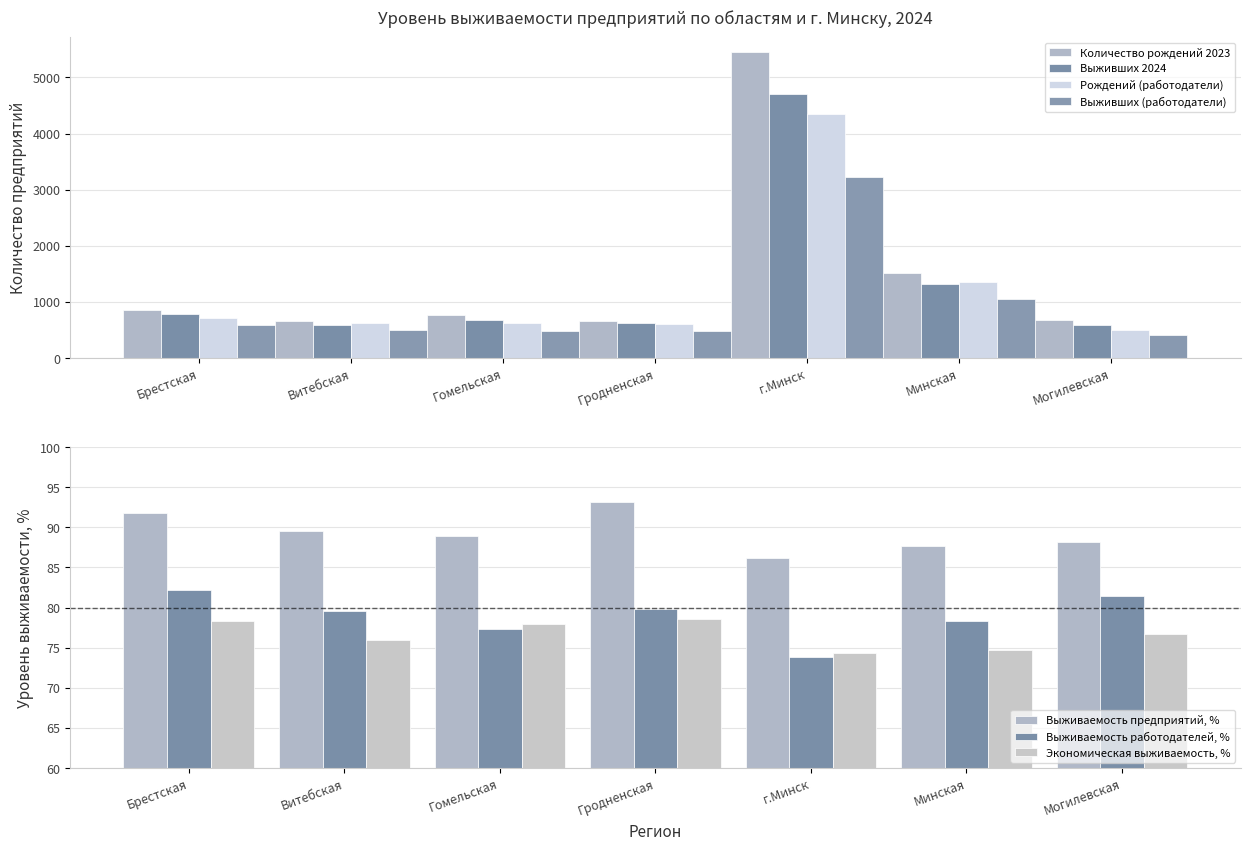

What position from the right is Витебская?

6